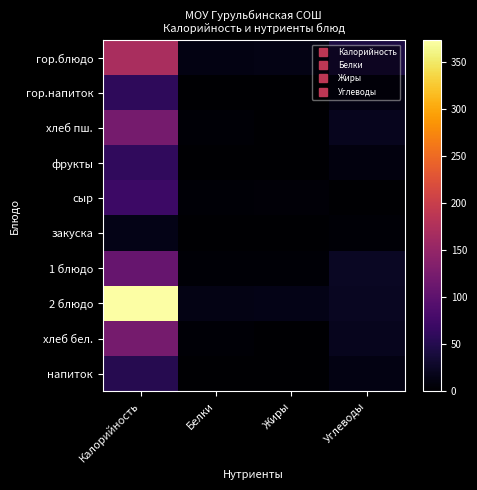

Reading left to right, what are all the values shown in this chart?

гор.блюдо: Калорийность=170.0	Белки=13.0	Жиры=14.0	Углеводы=43.0
гор.напиток: Калорийность=59.0	Белки=0.2	Жиры=1.0	Углеводы=12.0
хлеб пш.: Калорийность=121.0	Белки=3.0	Жиры=0.0	Углеводы=19.0
фрукты: Калорийность=60.0	Белки=1.0	Жиры=0.0	Углеводы=10.0
сыр: Калорийность=70.0	Белки=4.0	Жиры=5.0	Углеводы=0.0
закуска: Калорийность=15.0	Белки=1.0	Жиры=1.0	Углеводы=3.0
1 блюдо: Калорийность=109.0	Белки=4.0	Жиры=3.0	Углеводы=24.0
2 блюдо: Калорийность=373.0	Белки=14.0	Жиры=15.0	Углеводы=22.0
хлеб бел.: Калорийность=121.0	Белки=3.0	Жиры=0.0	Углеводы=19.0
напиток: Калорийность=52.0	Белки=0.2	Жиры=1.0	Углеводы=12.0